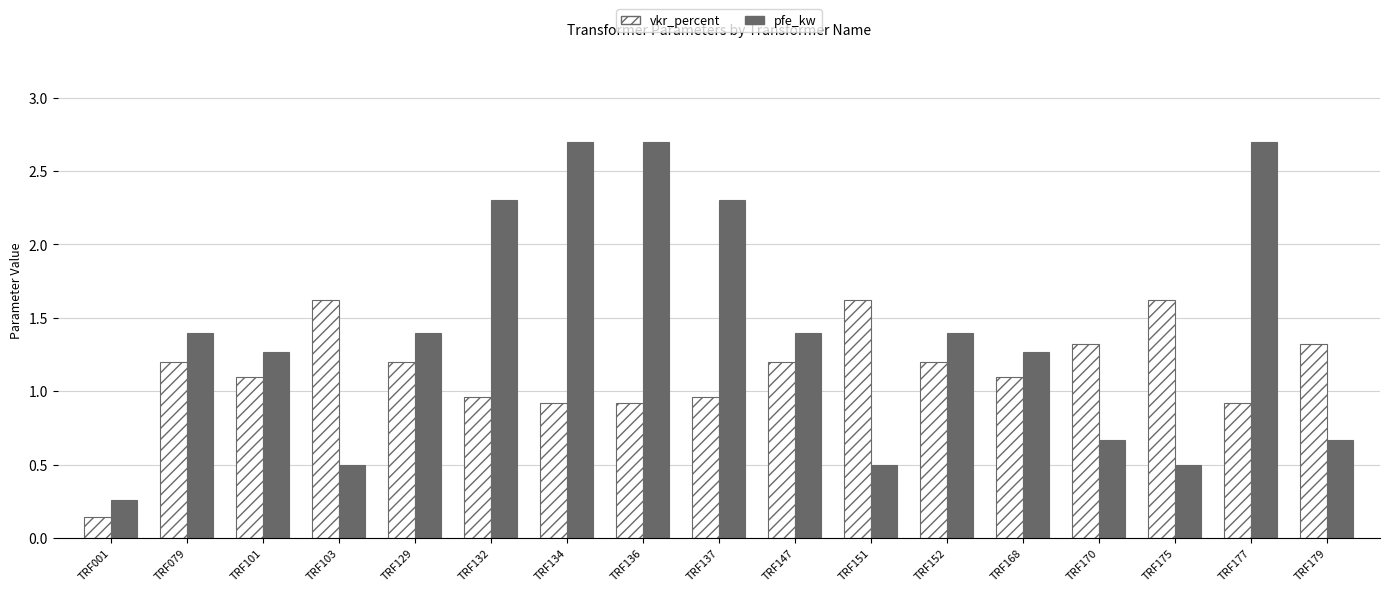

How many bars are there in each group?

2